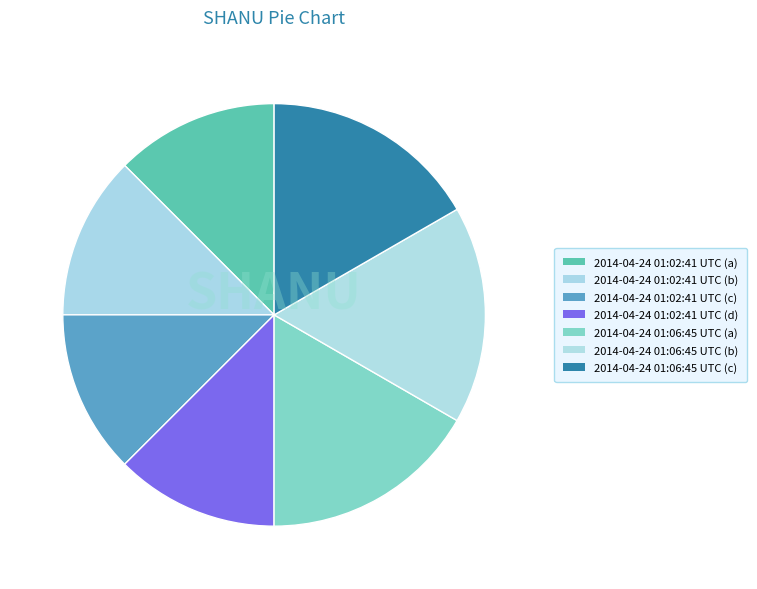

Count the number of slices in the pie.

7